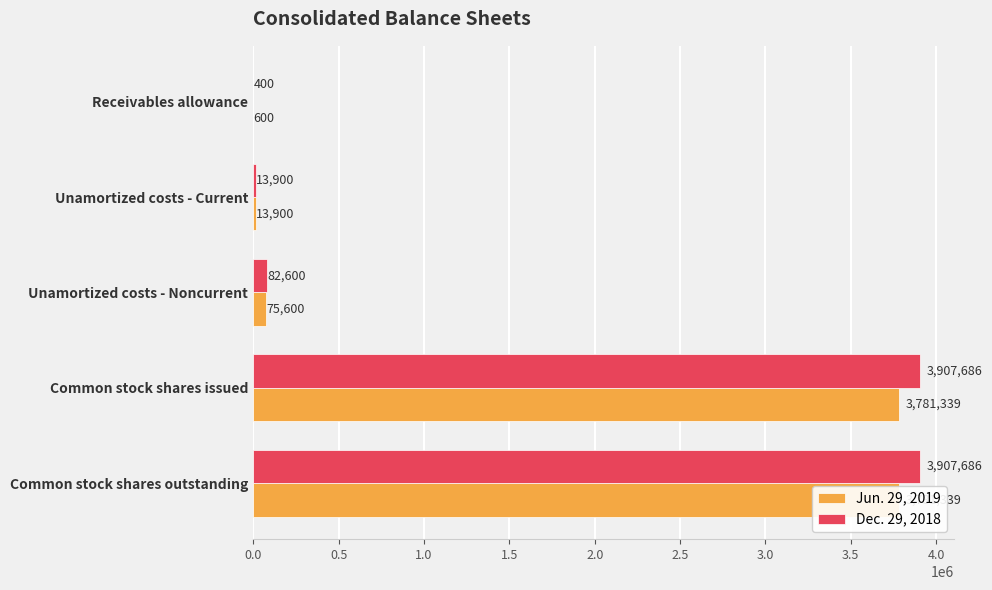

How many bars are there in total?

10